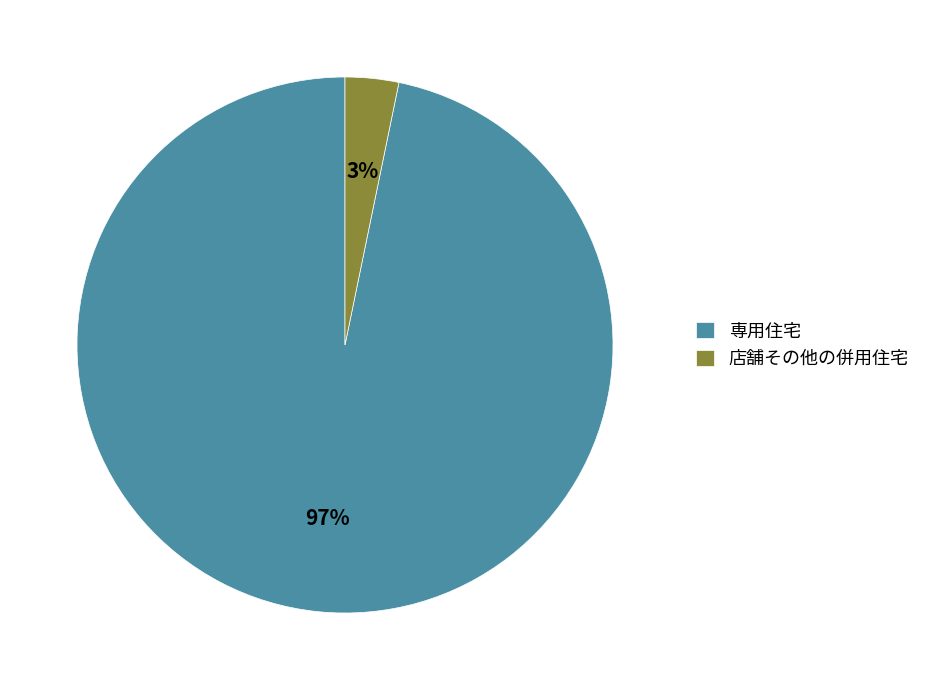

Between 専用住宅 and 店舗その他の併用住宅, which is larger?

専用住宅